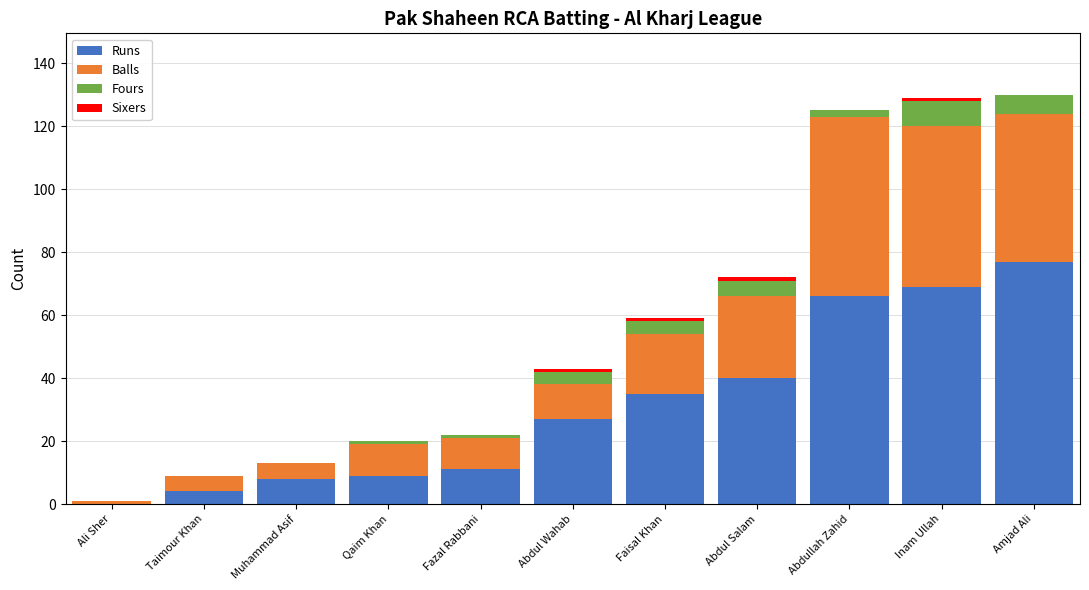

Which category has the highest value in the Runs series?

Amjad Ali